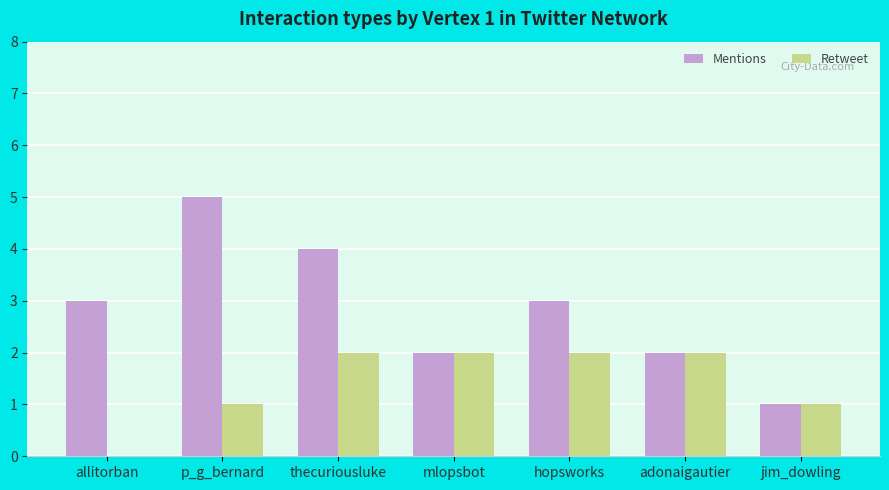

What is the approximate value of Mentions at allitorban?

3